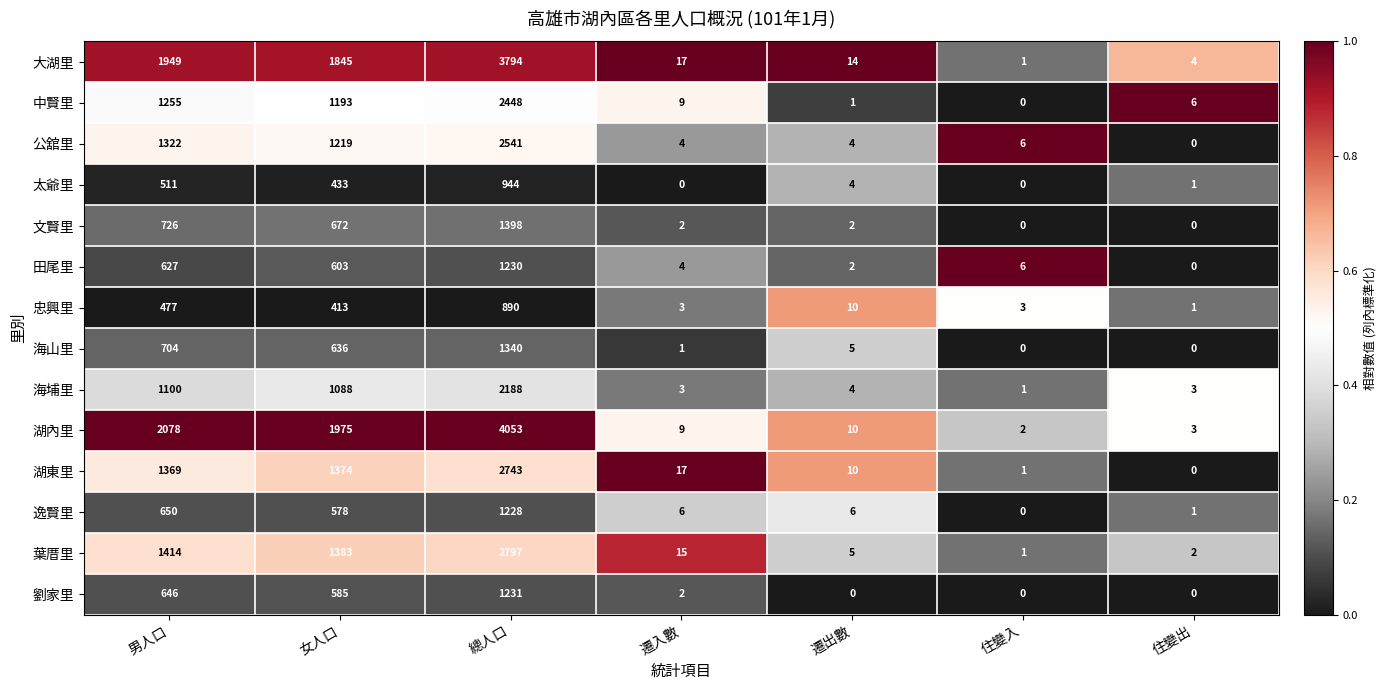

What is the sum of all 逸賢里 values?

2469